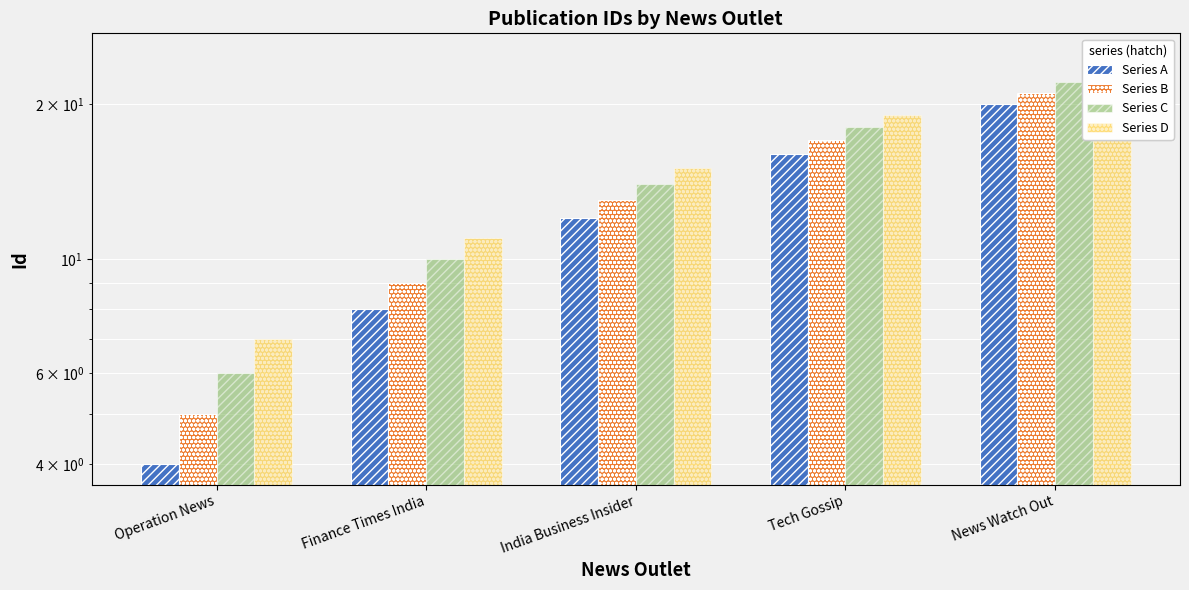

How many groups of bars are there?

5